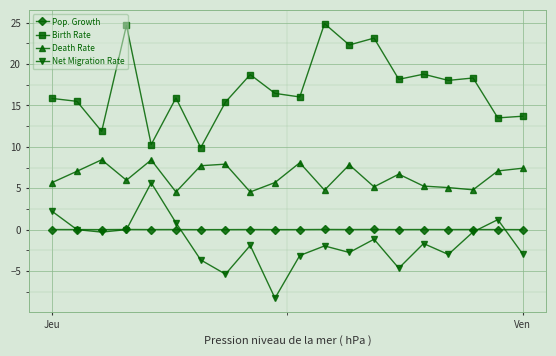

What is the minimum value shown in the chart?

-8.3